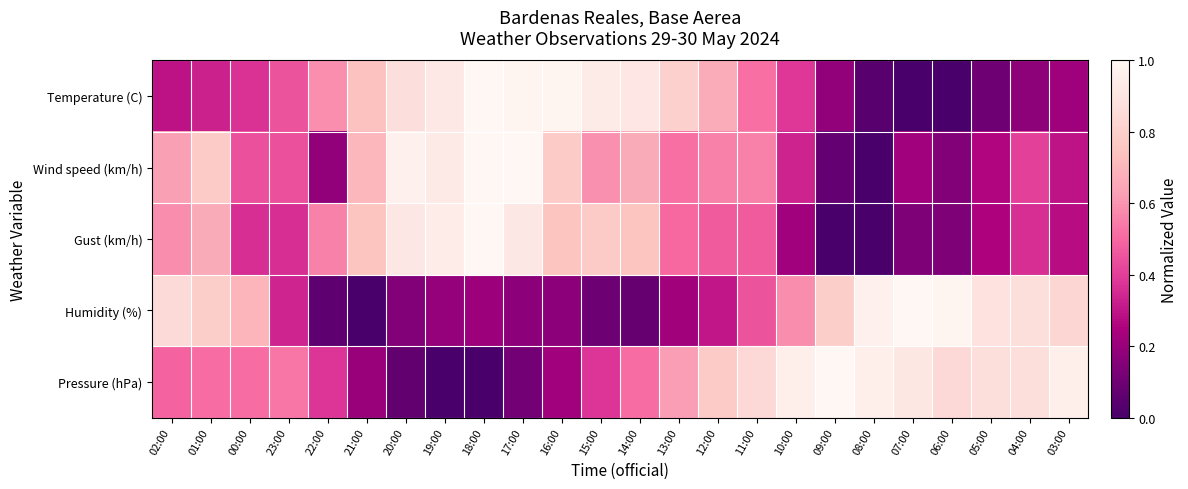

At which category is the sum across all series the highest?

18:00